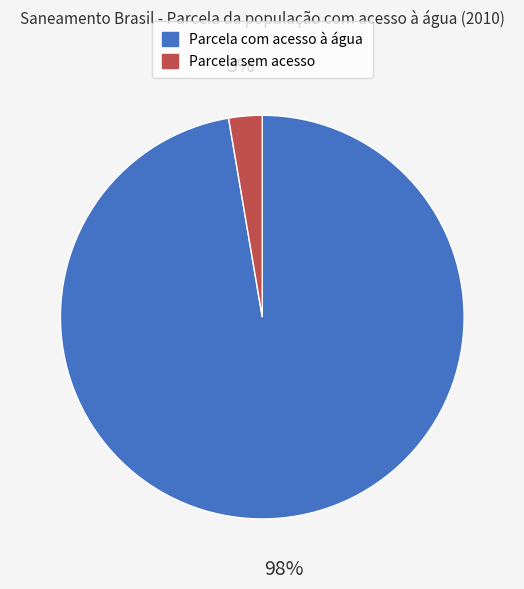

To the nearest percent, what percentage of the pie is Parcela sem acesso?

3%